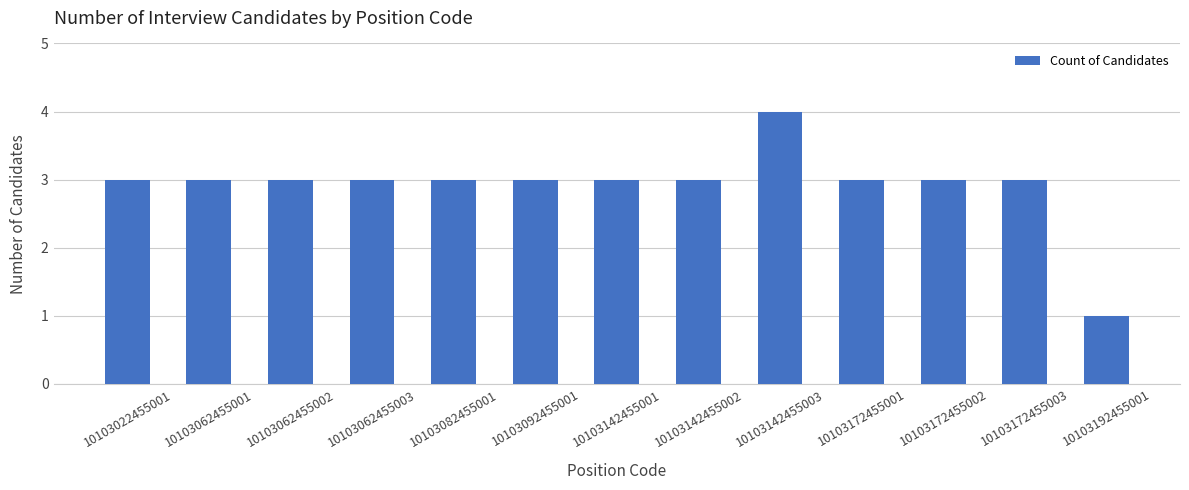

Reading right to left, what are all the values shown in this chart?

1	3	3	3	4	3	3	3	3	3	3	3	3